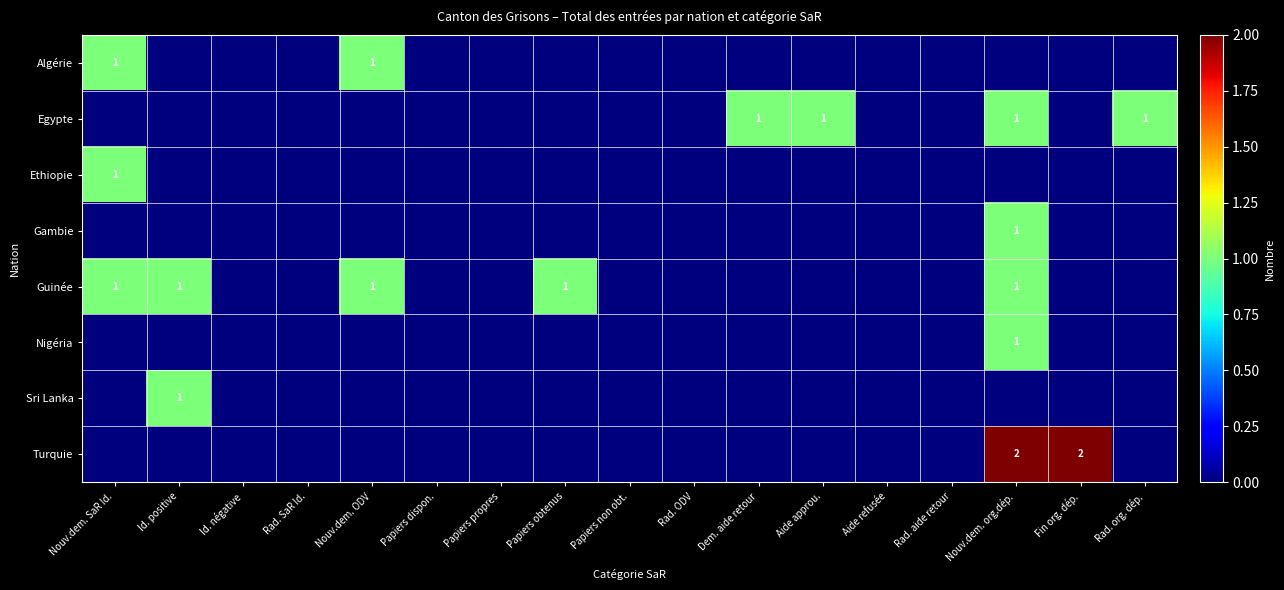

The Egypte series shows 1 at Dem. aide retour. True or false?

True